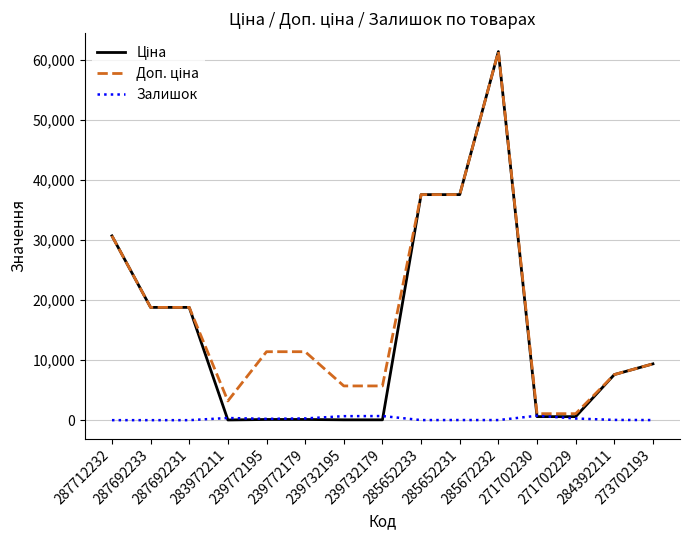

At which category is the sum across all series the highest?

285672232